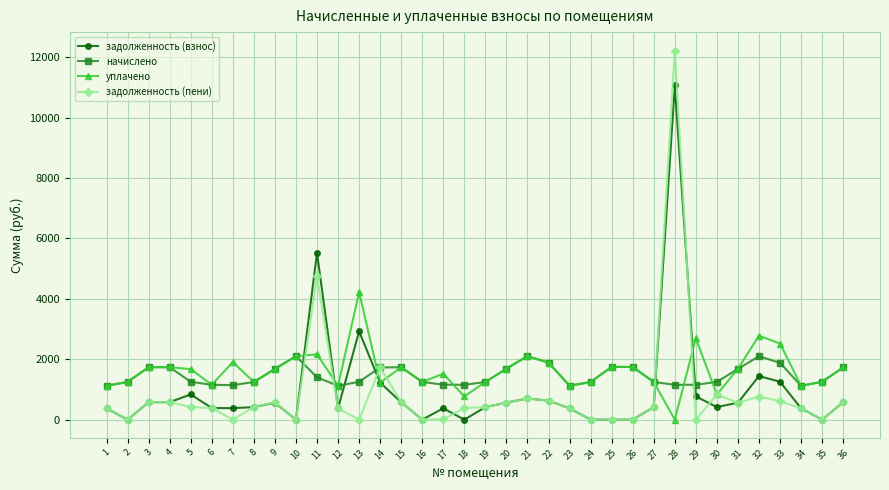

The value of задолженность (взнос) at 23 is 374.9. True or false?

True